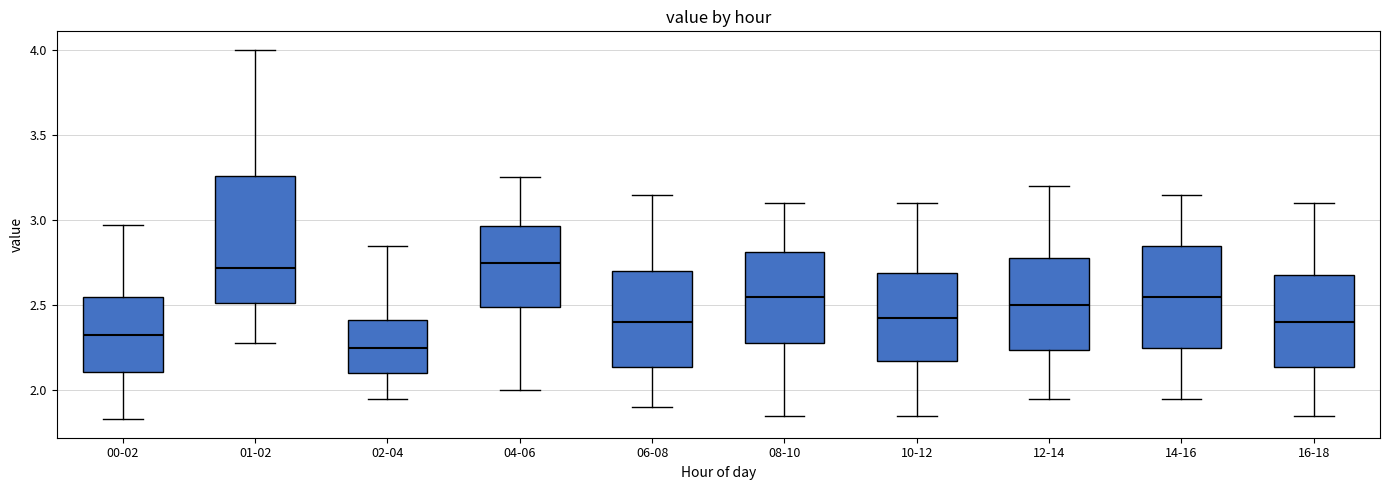

Where does the upper whisker of the box for 14-16 end on the y-axis? The values are not printed on the chart, so give them approximately, as read against the axis.

3.15